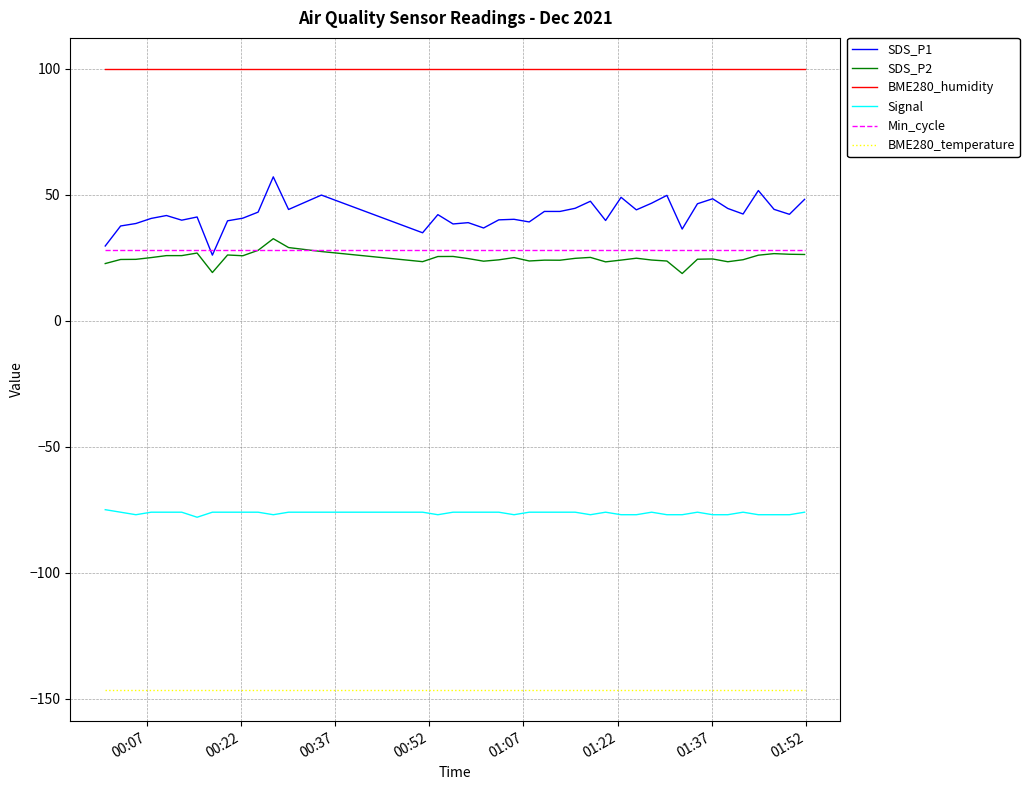

What is the greatest value displayed?

100.0